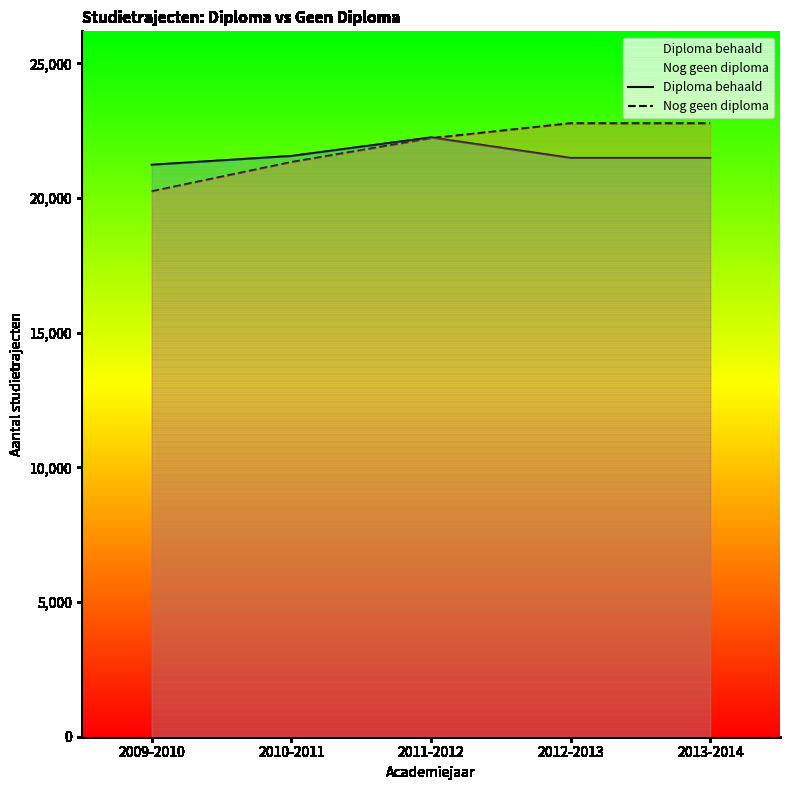

What are all the series names shown in the legend?

Diploma behaald, Nog geen diploma